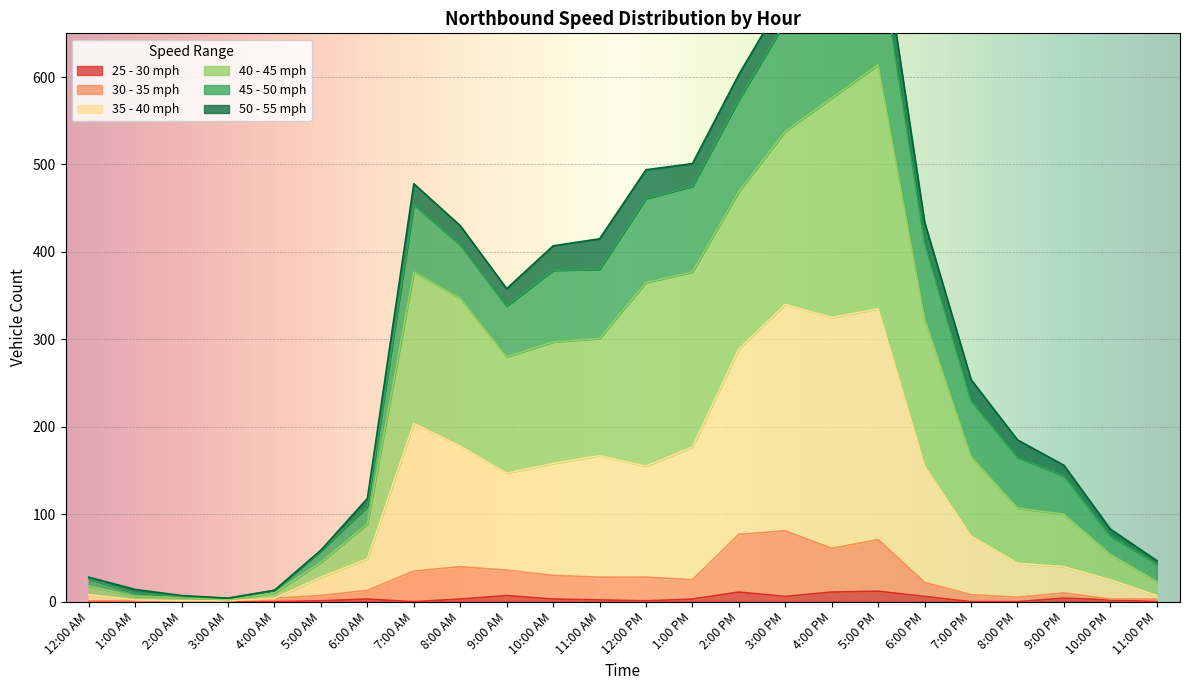

At which label does 30 - 35 first exceed 22?

7:00 AM